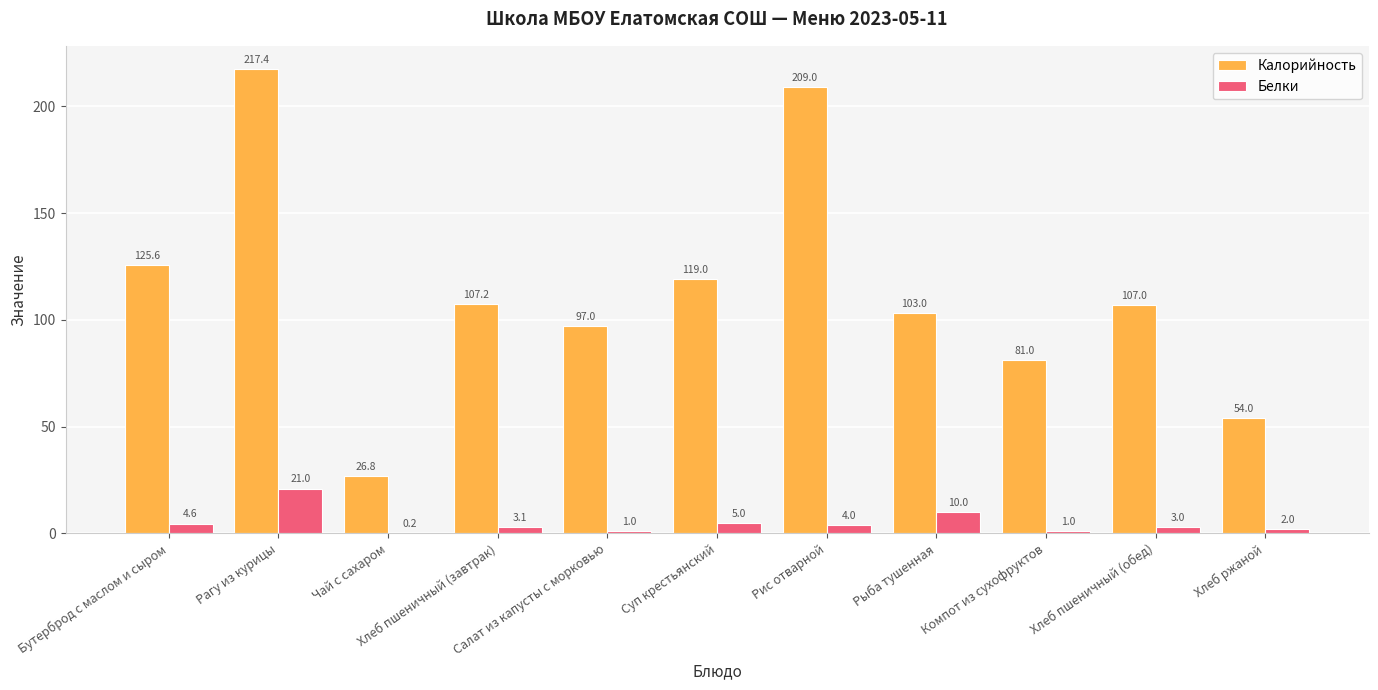

Count the number of data series in this chart.

2